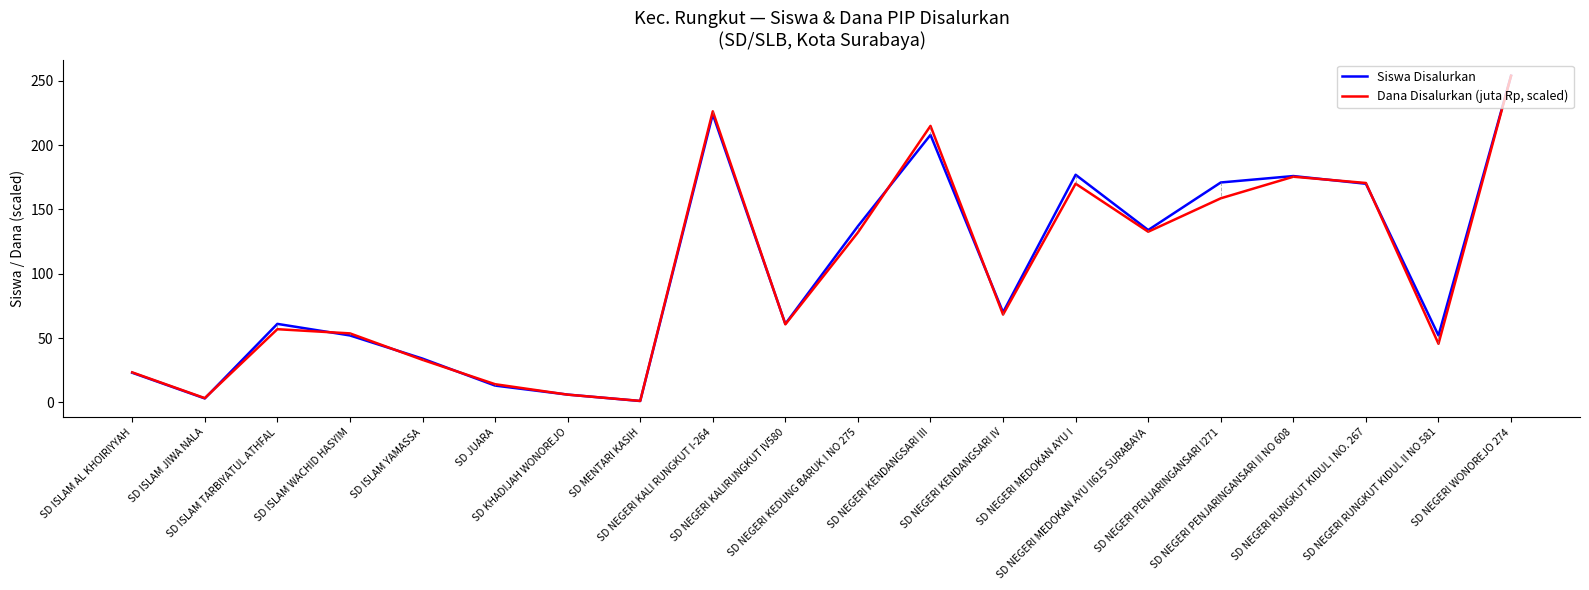

What is the greatest value displayed?

254.0